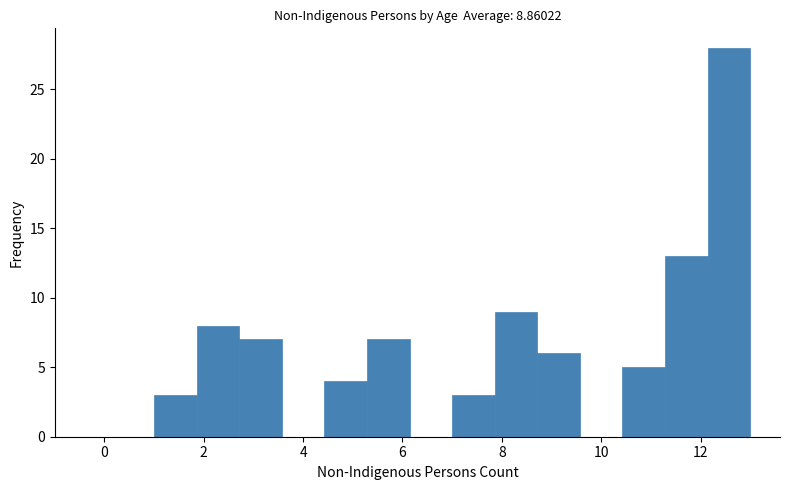

How tall is the bar that spans 12.2 to 13.0 on the x-axis? Neither the bar edges nor the heights are printed on the chart, so give them approximately, as read against the axes.

28